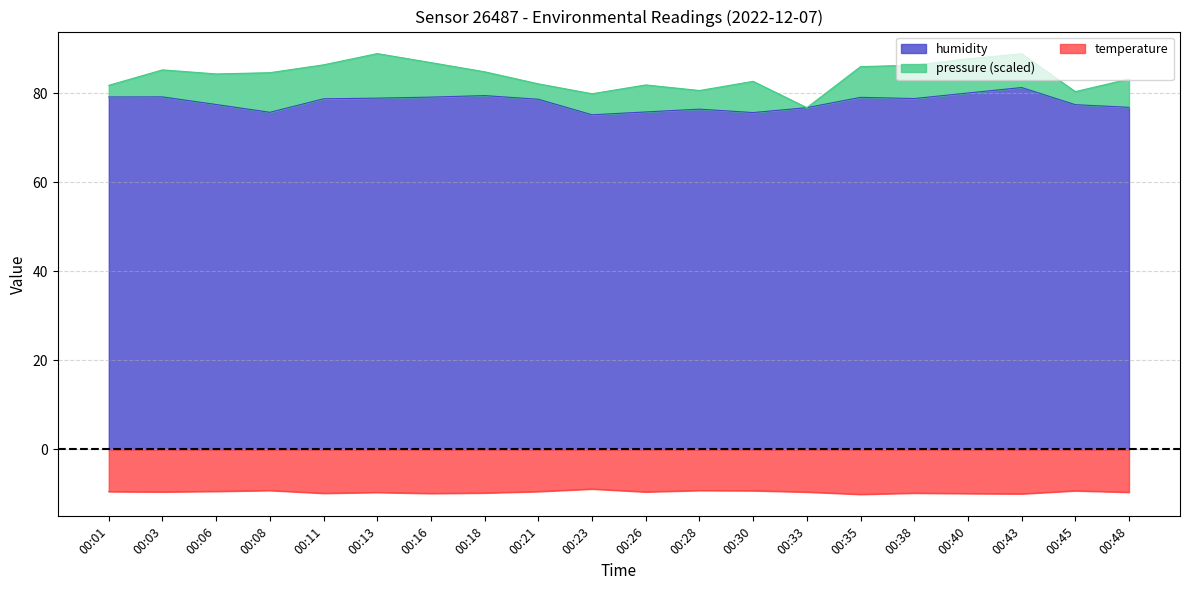

At which category does temperature reach its first local valley?

00:03